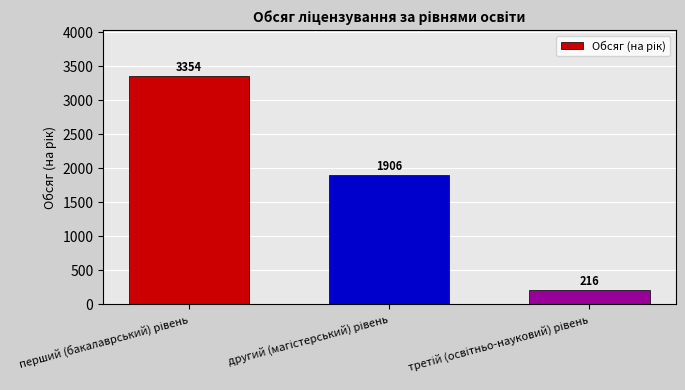

What is the smallest value displayed?

216